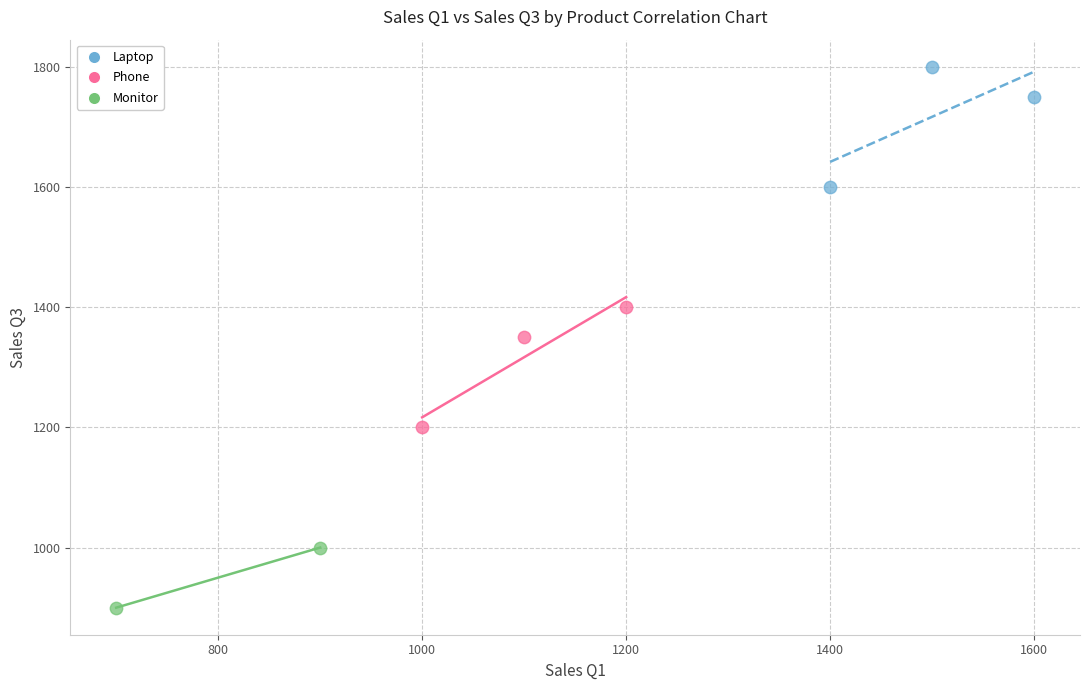

Which series reaches the maximum Y coordinate?

Laptop